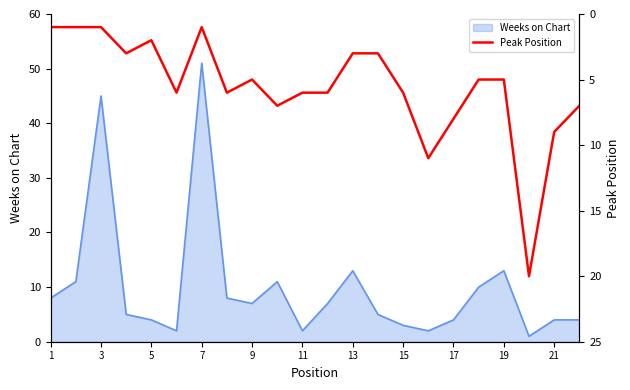

Is it true that Weeks on Chart equals 2 at 17?

False